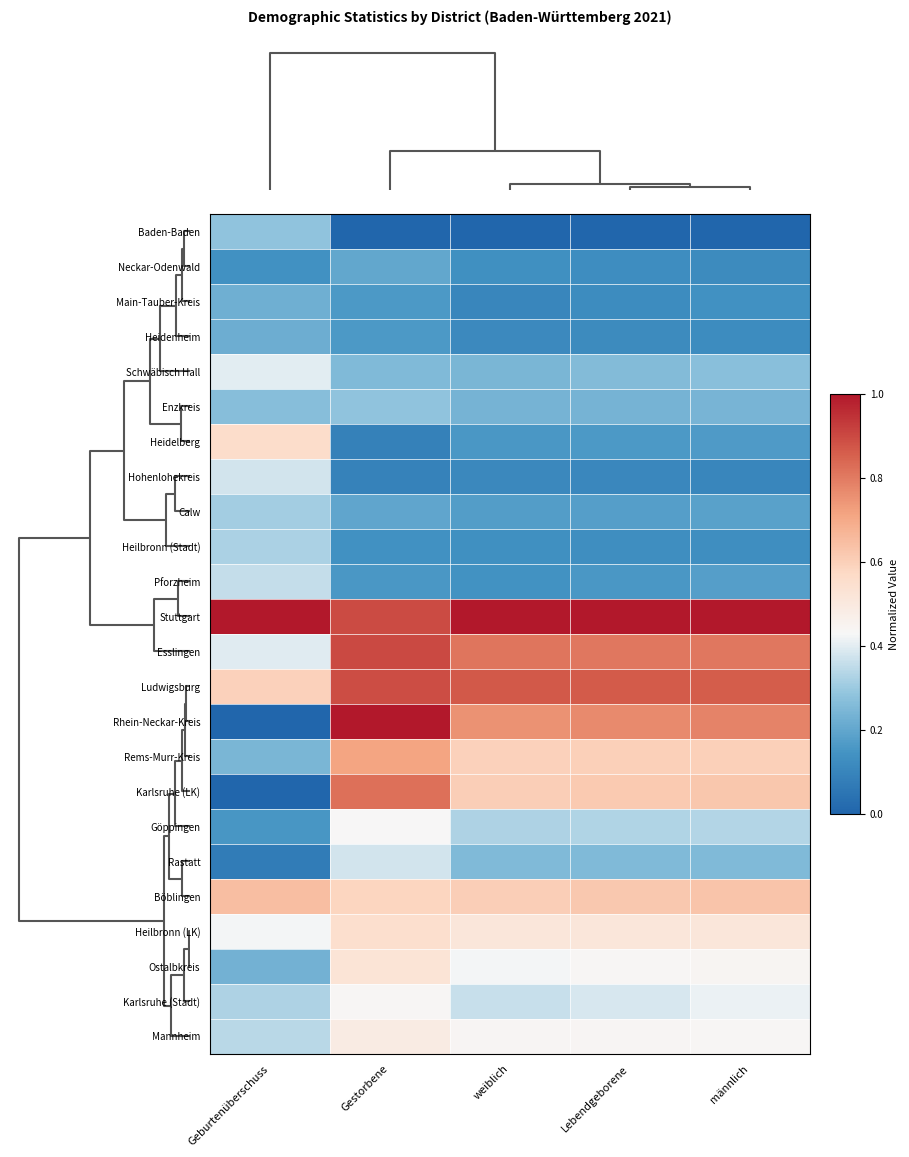

Which series has the largest range (max minus min)?

Rhein-Neckar-Kreis